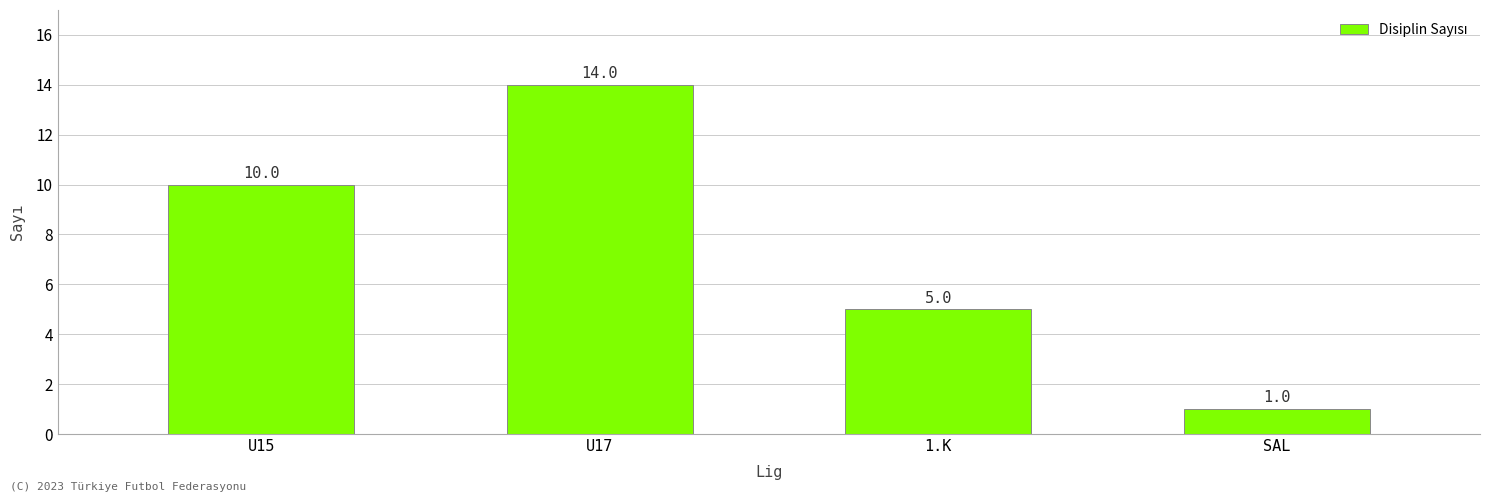

What is the sum of all values?

30